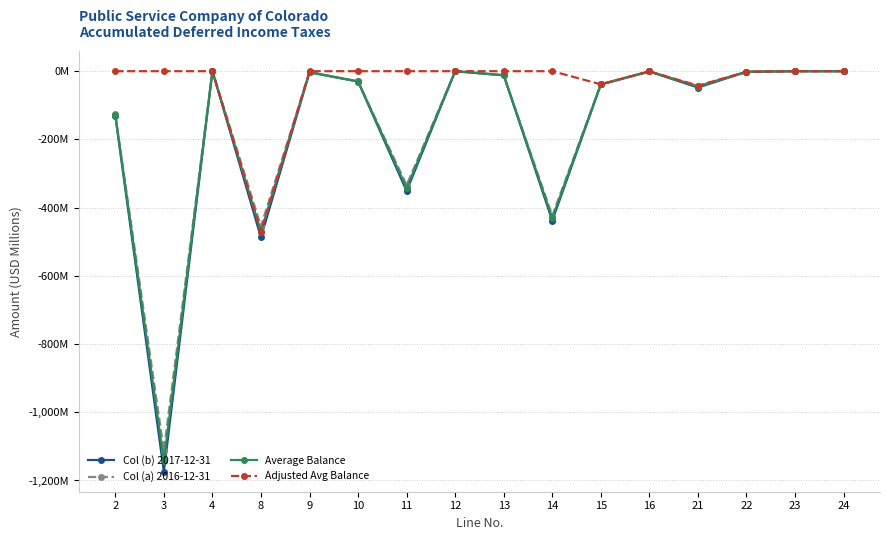

Does the chart have visible grid lines?

Yes